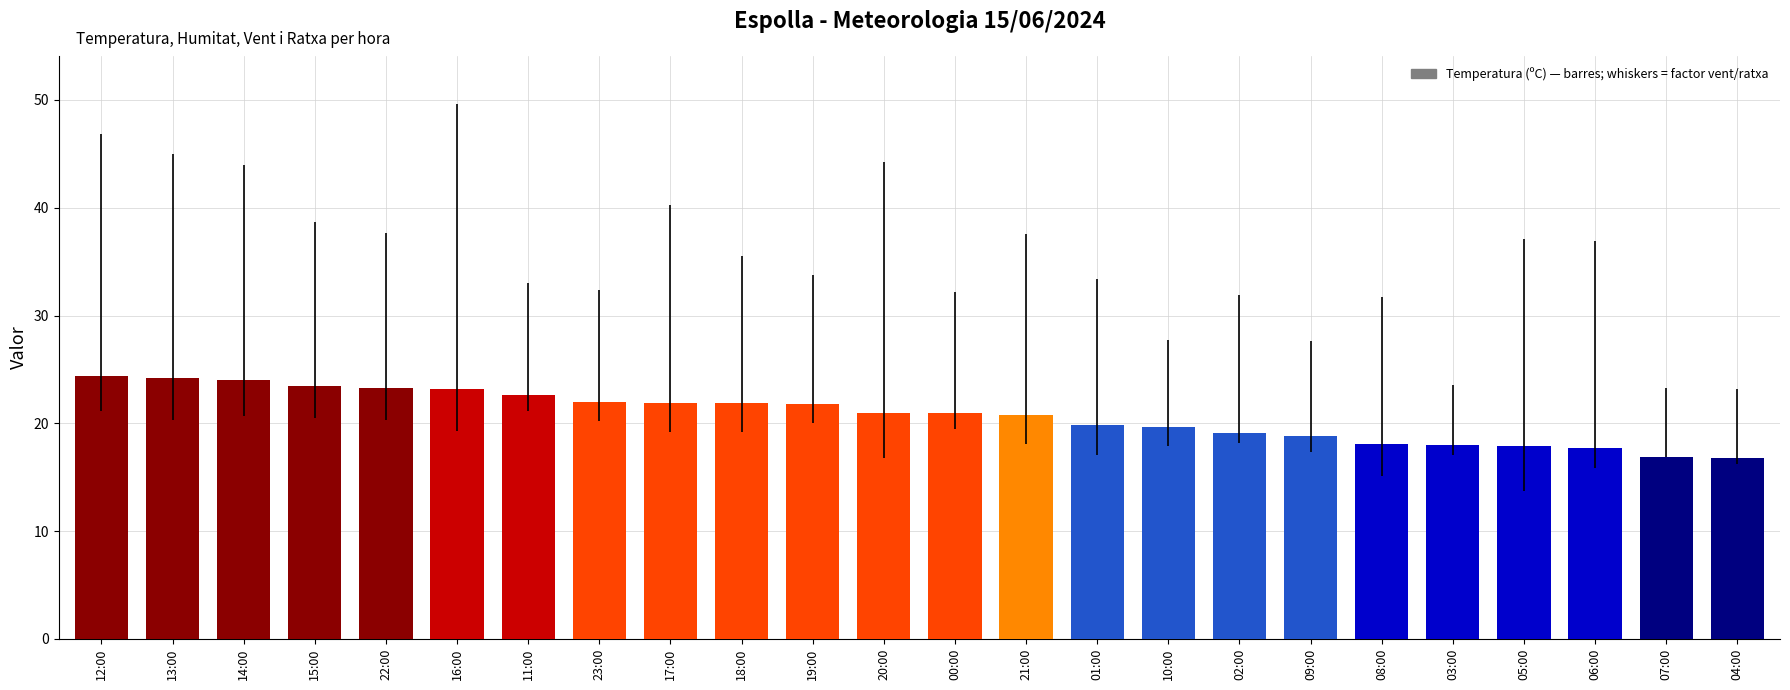

What is the maximum value shown in the chart?

24.4